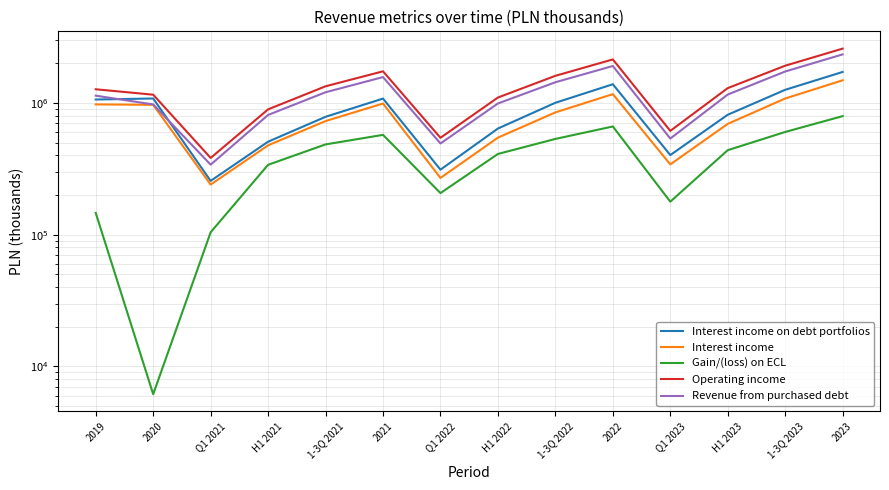

At which label is Revenue from purchased debt closest to 1342157?

1-3Q 2022